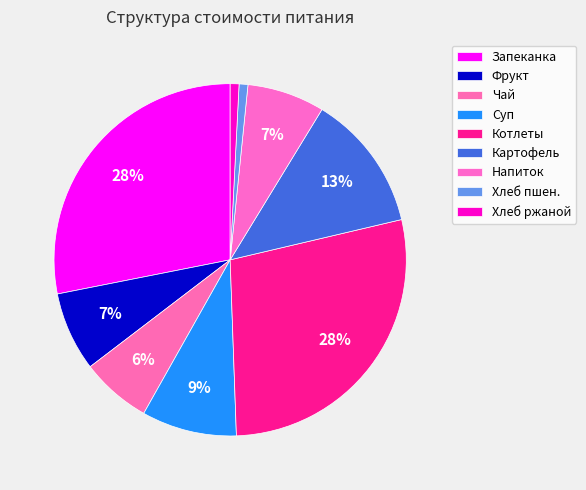

Count the number of slices in the pie.

9